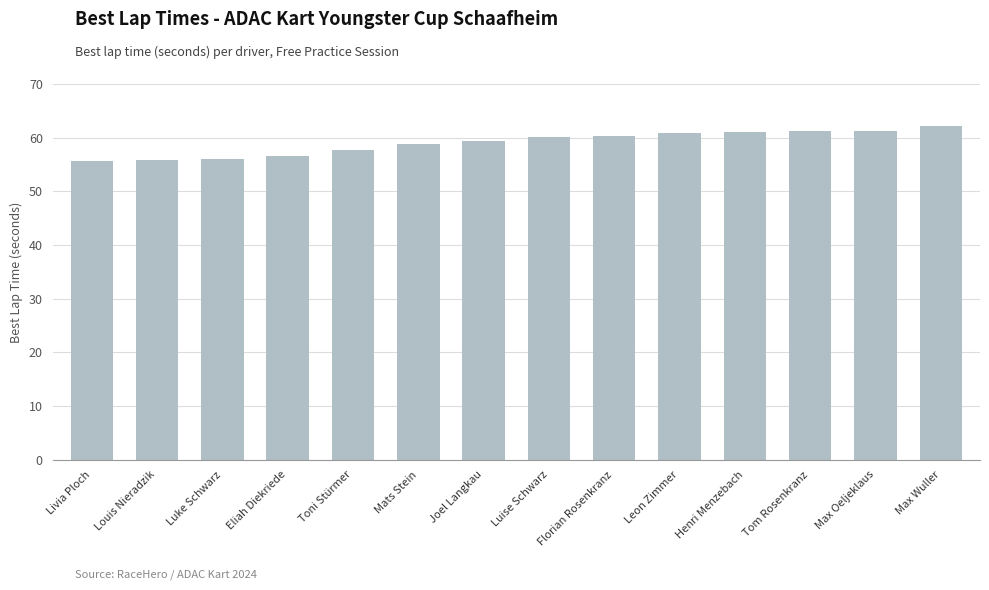

What is the change in value from Florian Rosenkranz to Max Wuller?

+1.7